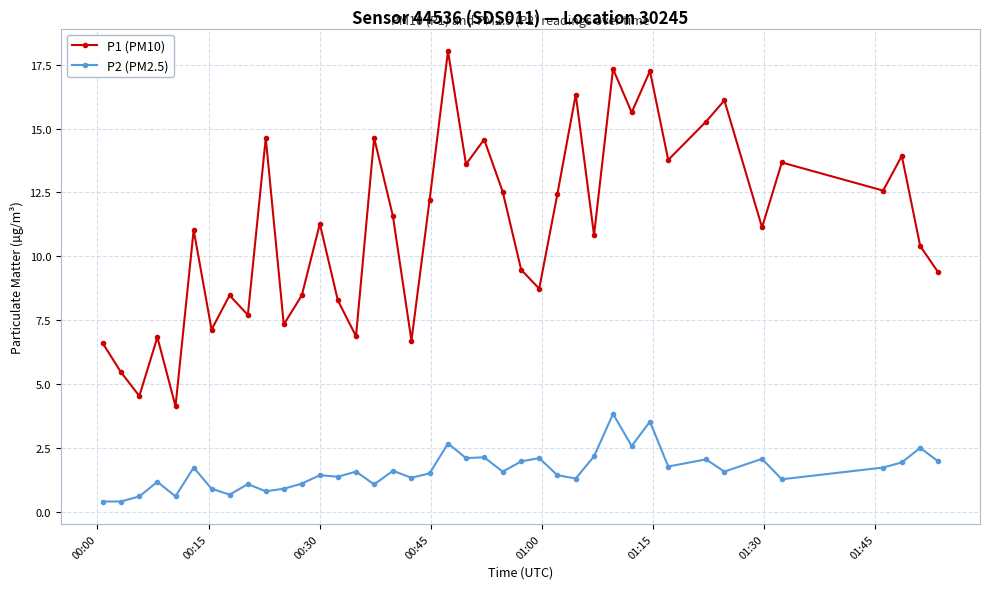

True or false: P2 (PM2.5) and P1 (PM10) intersect in this chart.

False